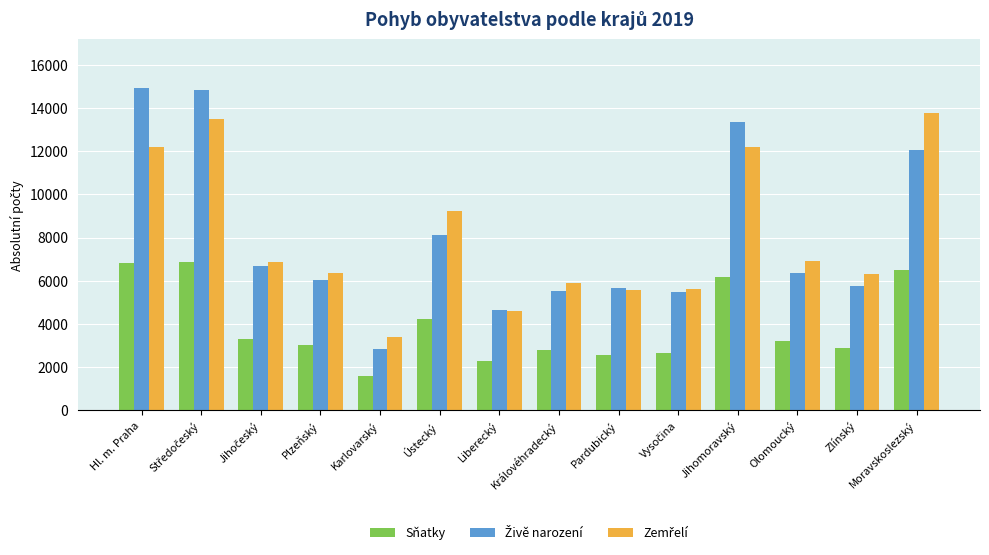

What is the label of the 3rd bar from the right?

Olomoucký